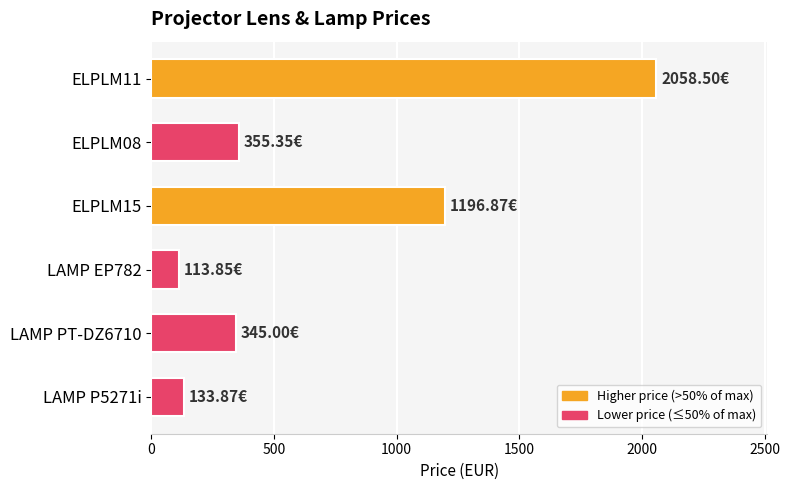

What is the sum of all values?

4203.4